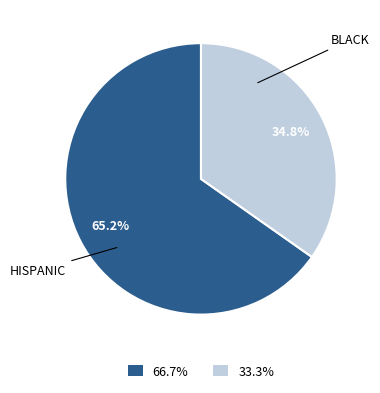

Rank the categories by value from lowest to highest.

BLACK, HISPANIC